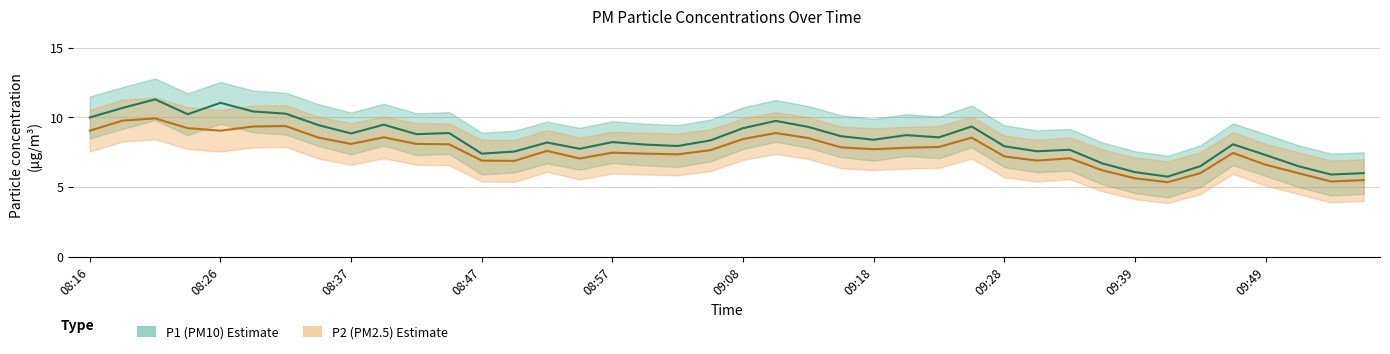

True or false: P2 (PM2.5) and P1 (PM10) intersect in this chart.

False